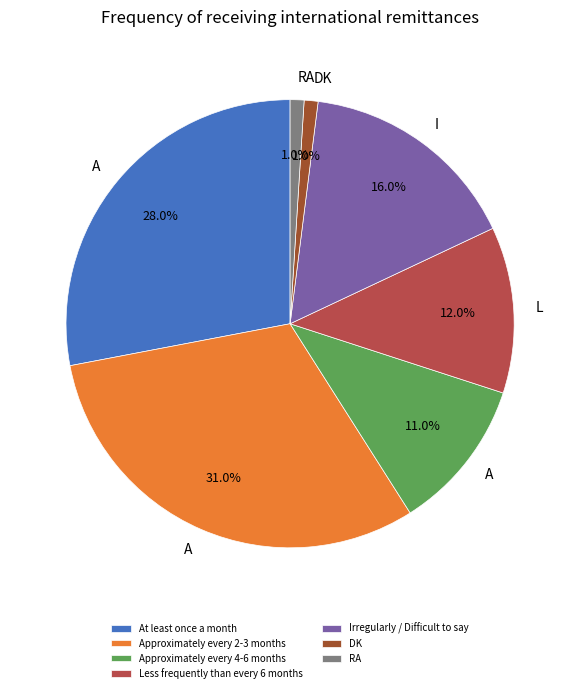

The Irregularly / Difficult to say slice represents 10% of the pie. True or false?

False